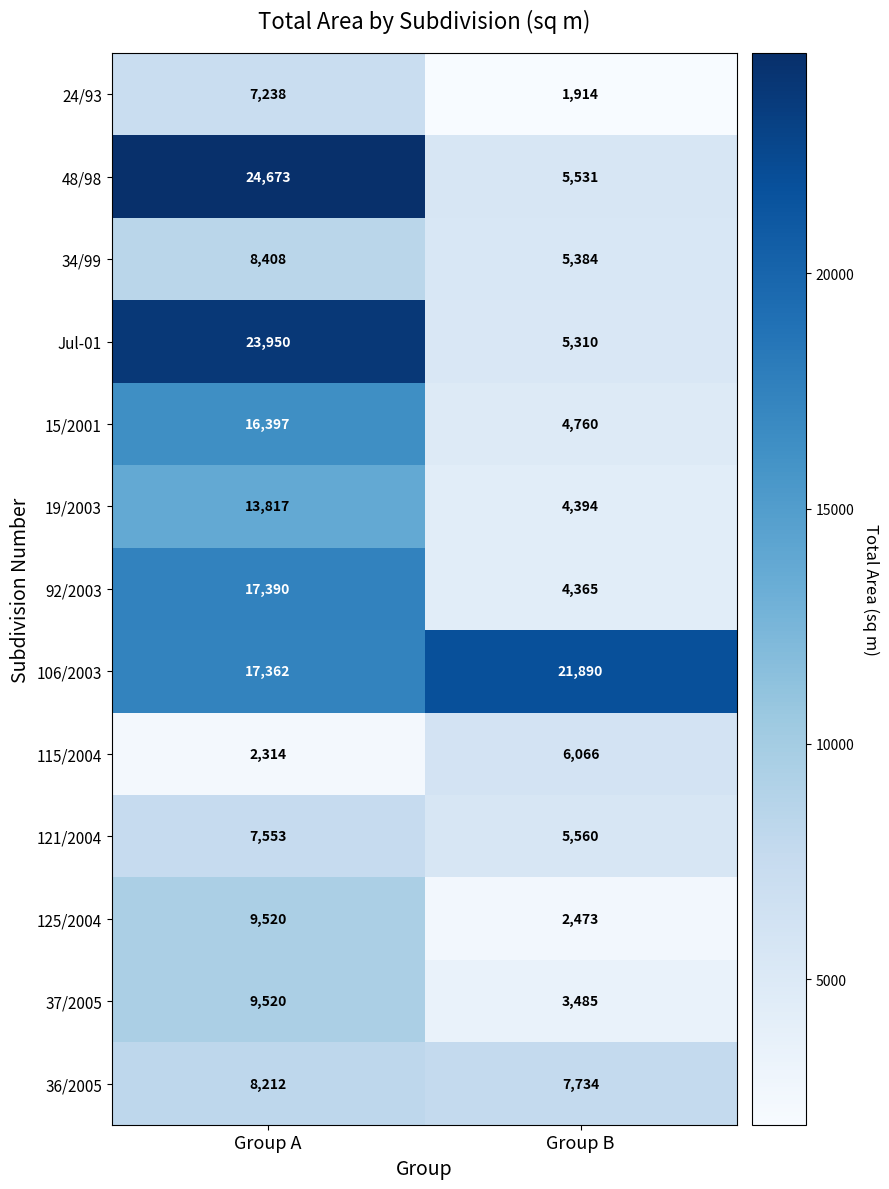

Between Group A and Group B, which series saw the biggest shift?

48/98